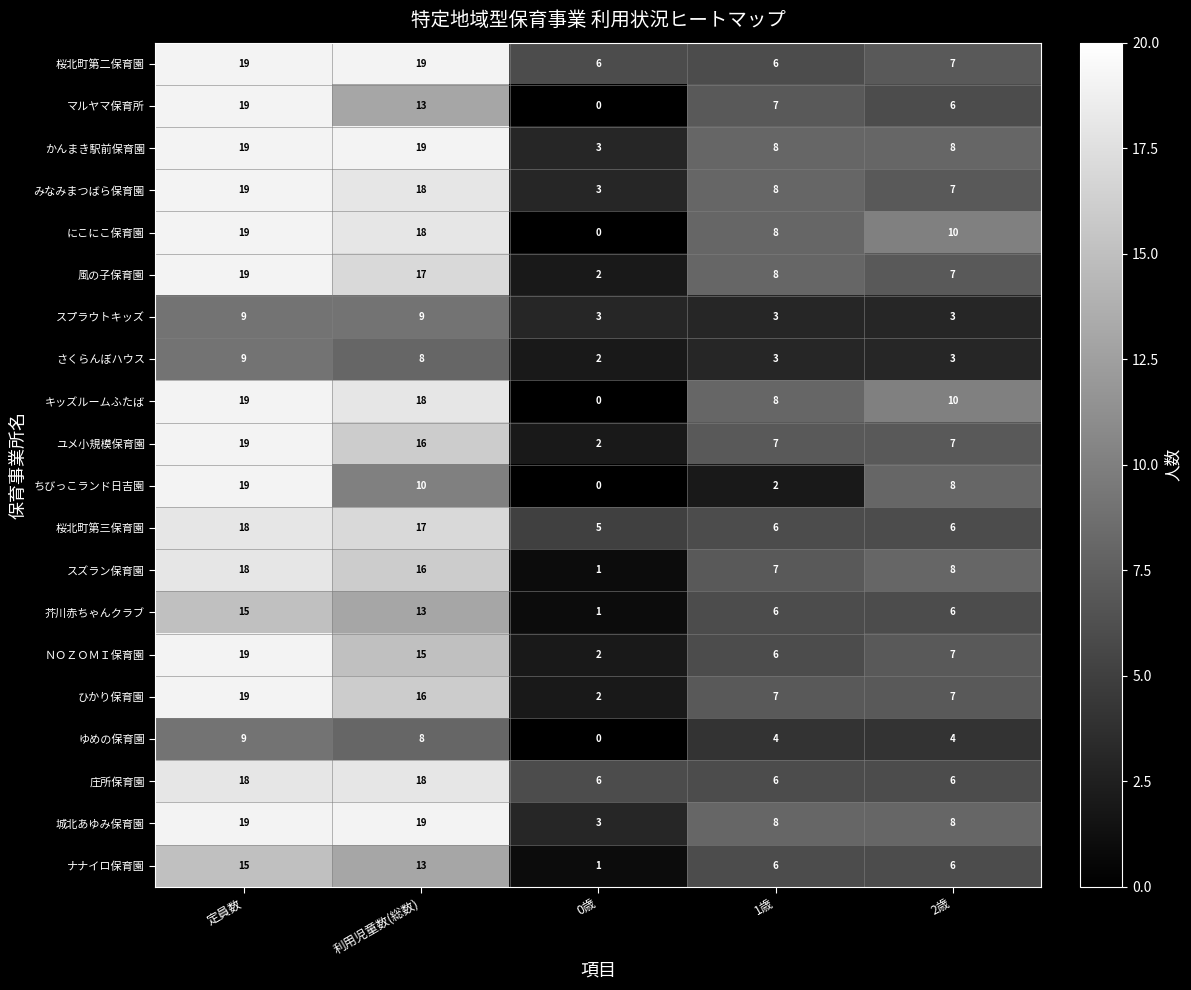

How many さくらんぼハウス values are between 3 and 8?

3